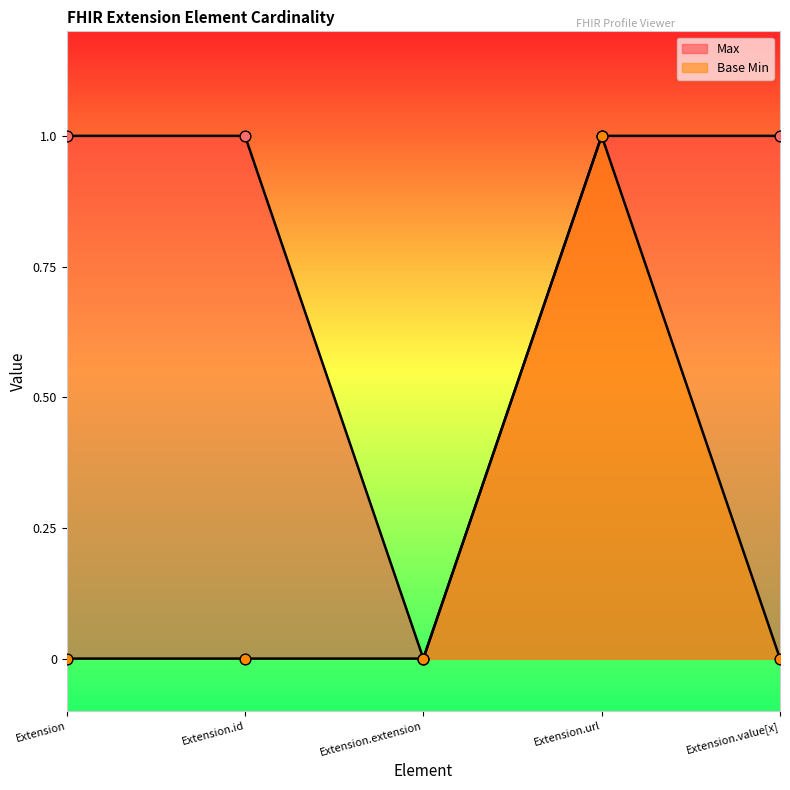

Is the value of Max at Extension.id greater than the value of Base Min at Extension.extension?

Yes